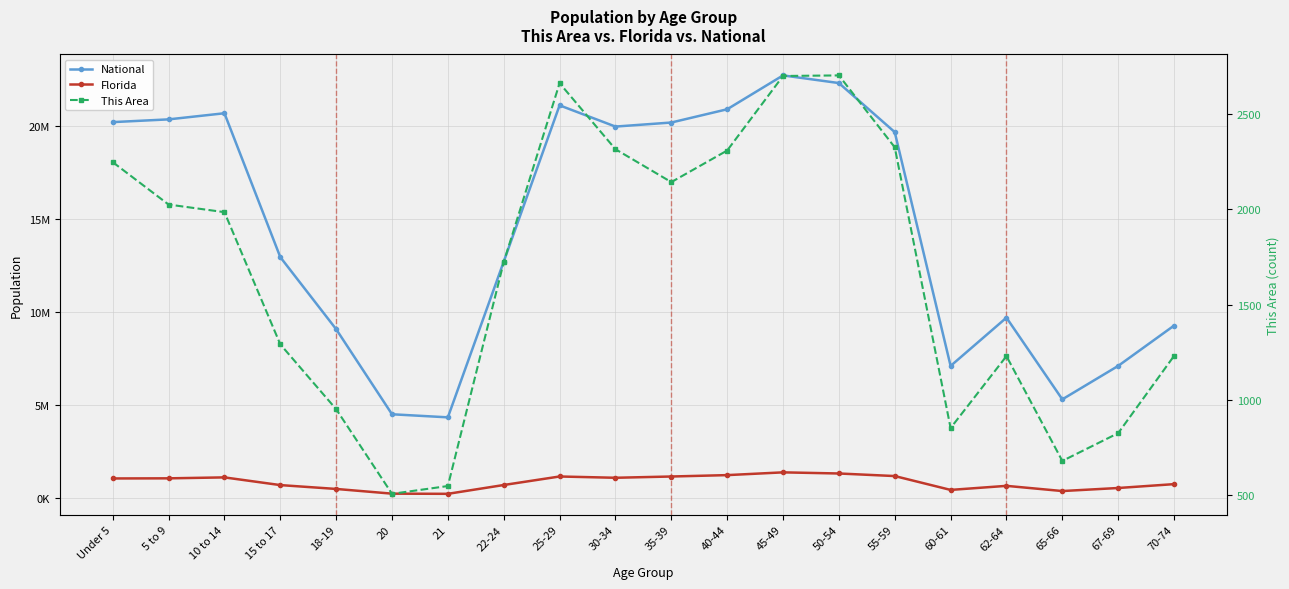

Where is the first local maximum for This Area?

25-29